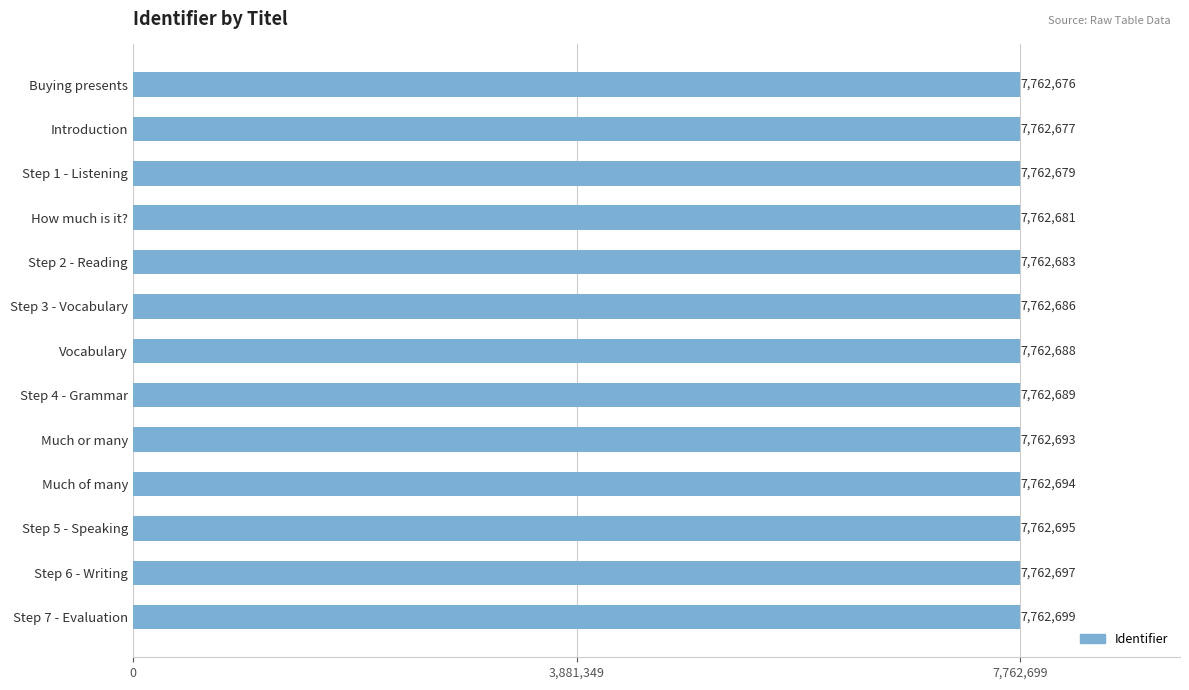

At which category does the chart reach its peak across all series?

Step 7 - Evaluation